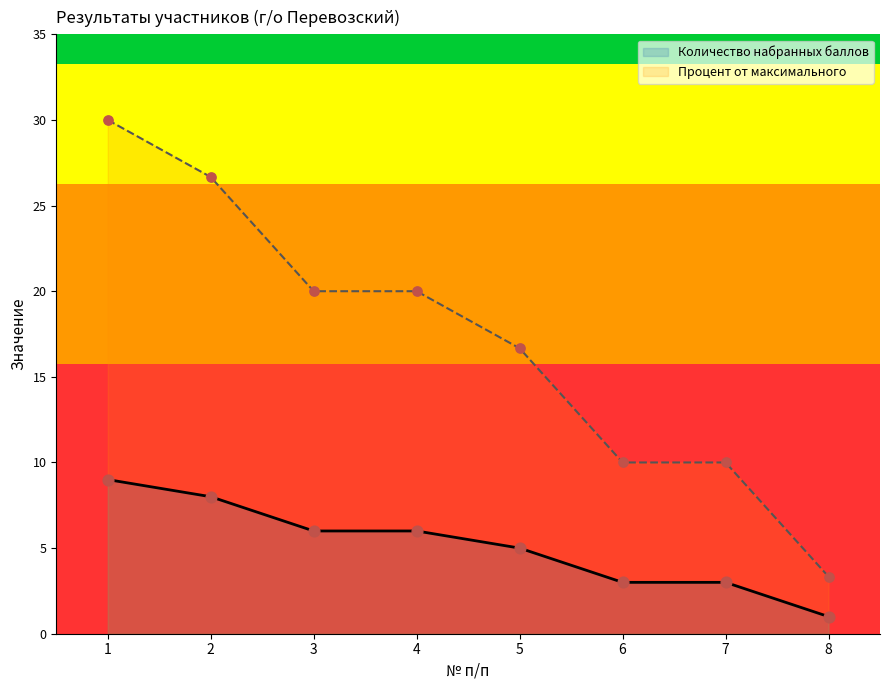

Which series reaches the maximum Y coordinate?

Процент от максимального